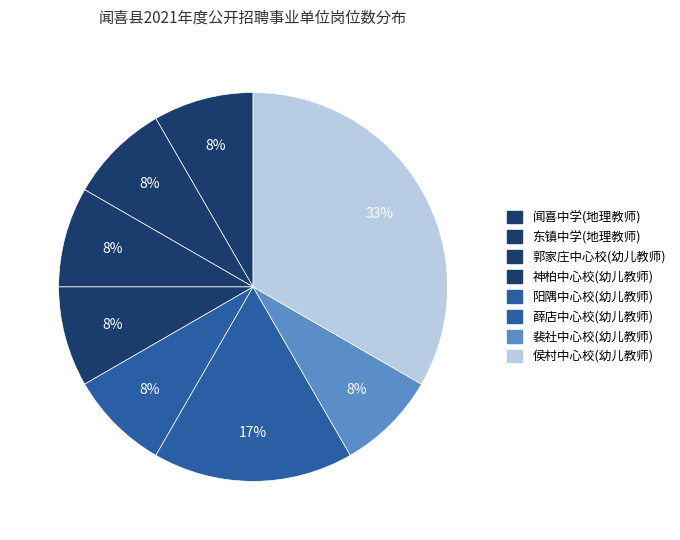

Count the number of slices in the pie.

8